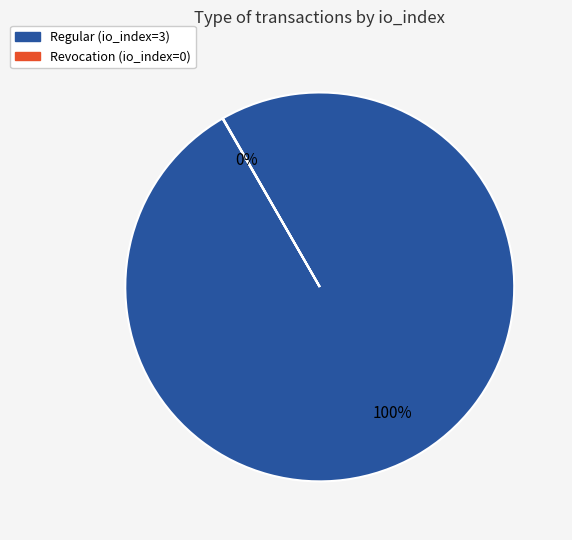

Does any single category account for the majority?

Yes